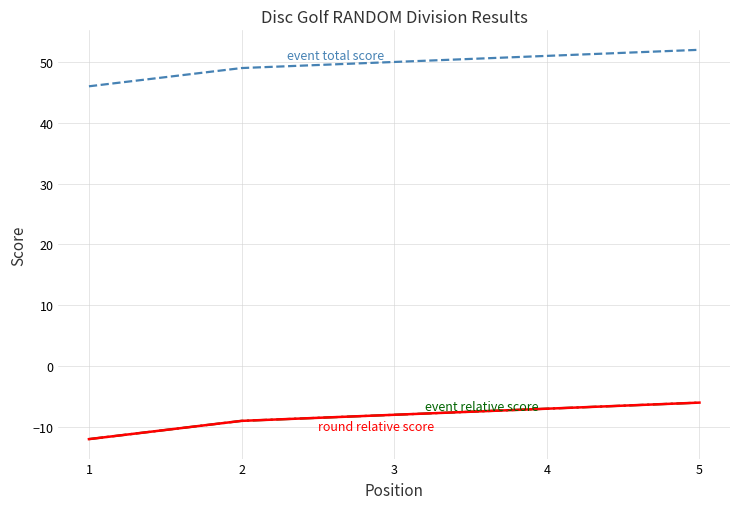

Does the chart display data point markers on the line(s)?

No